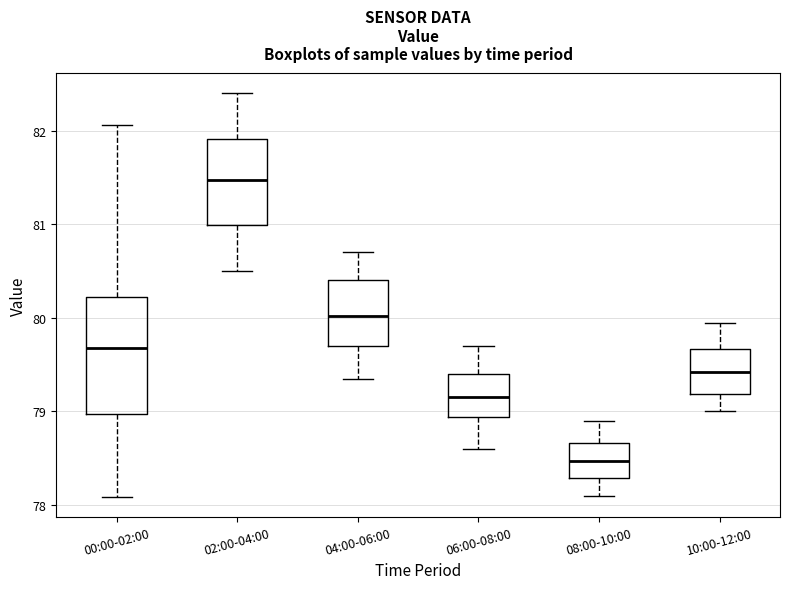

Which box's median line is the highest?

02:00-04:00